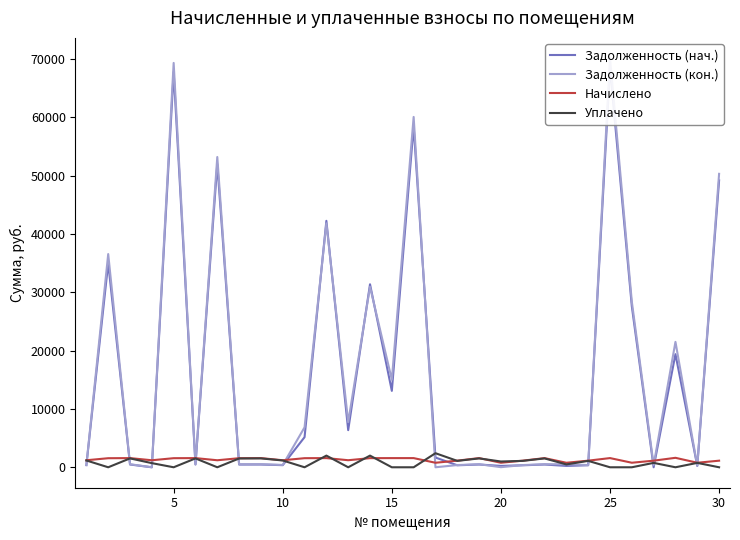

What is the difference between the second highest and second lowest values in the Задолженность (нач.) series?

67747.5